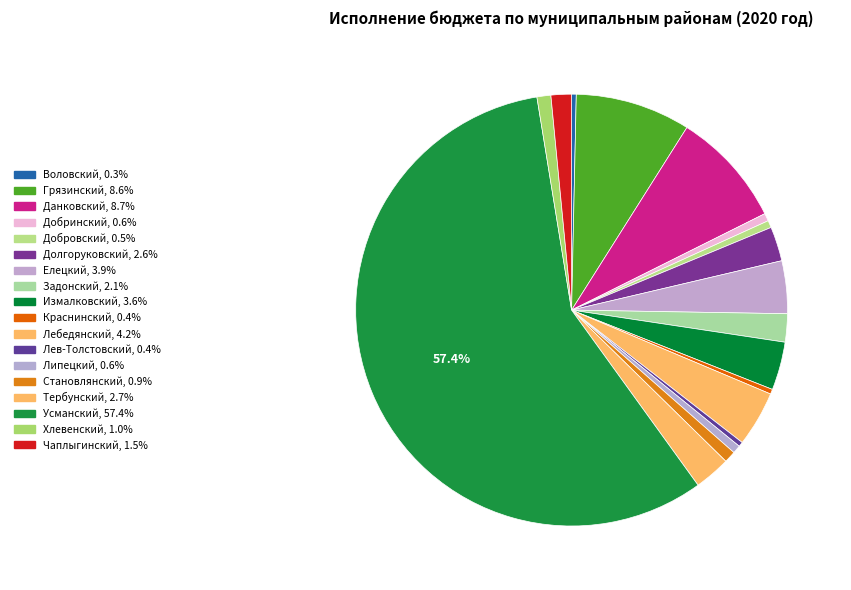

Count the number of slices in the pie.

18